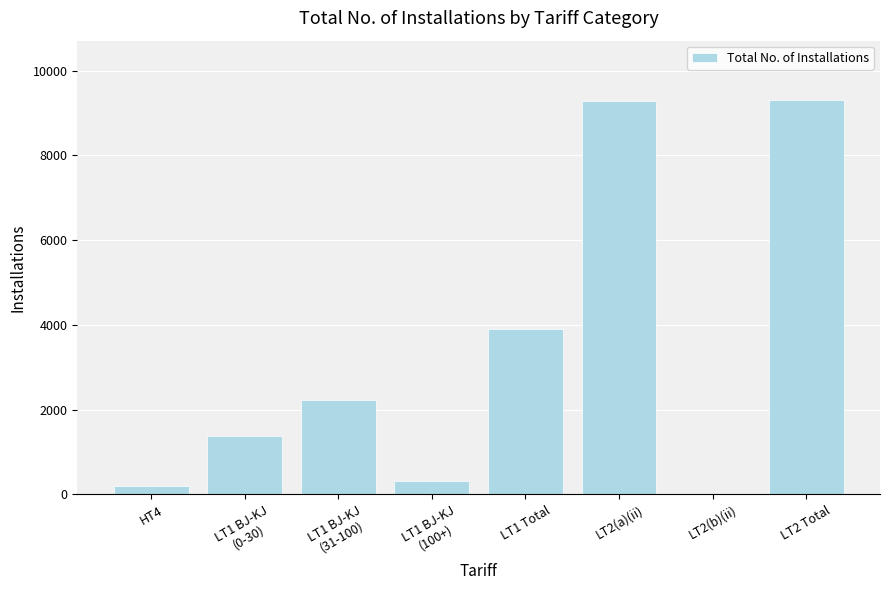

What is the change in value from LT1 Total to LT2 Total?

+5403